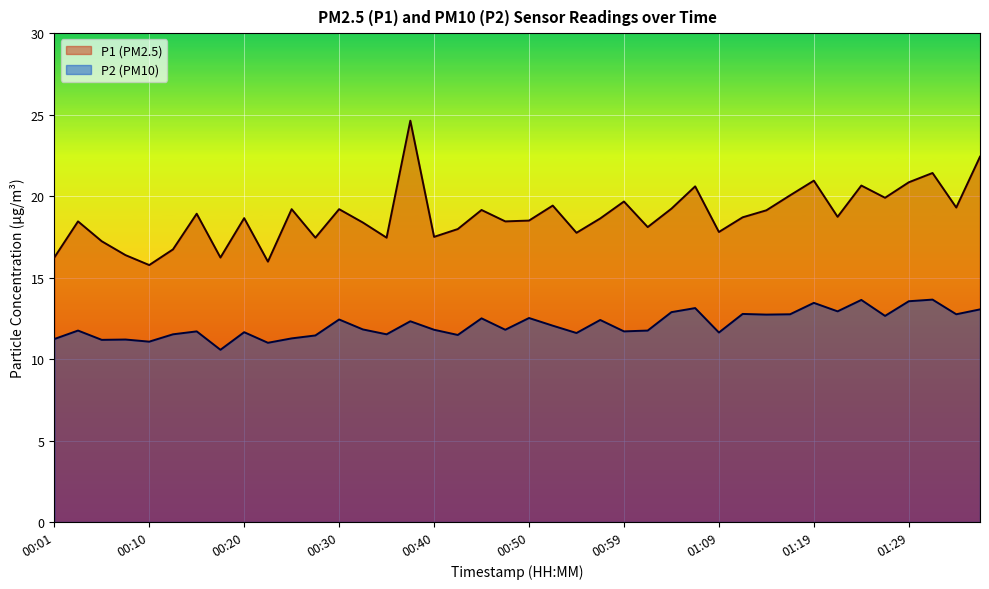

Which series has the widest spread of values?

P1 (PM2.5) line